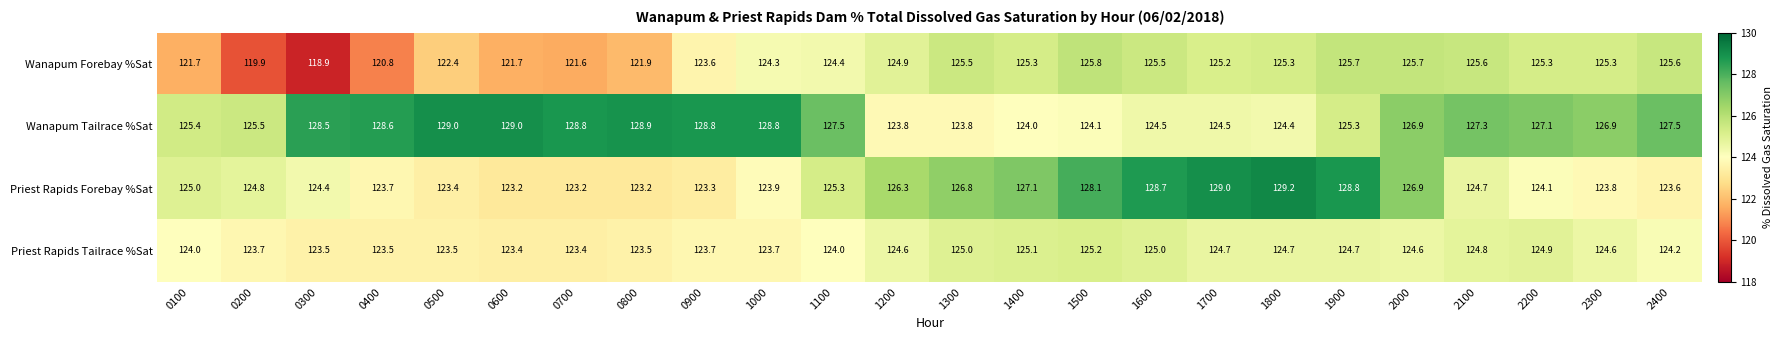

What is the total value across all series at 1500?

503.2